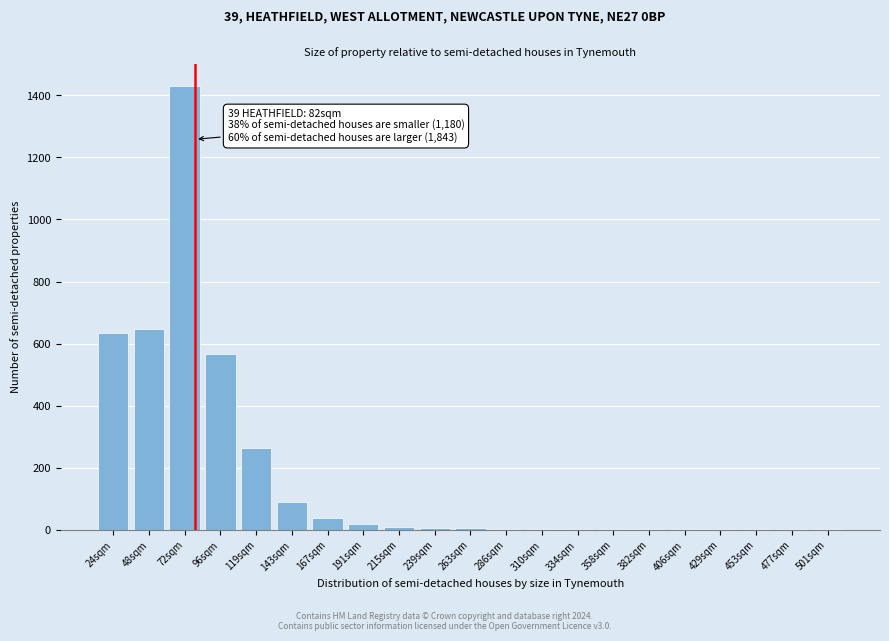

At which category does the chart reach its peak across all series?

72sqm